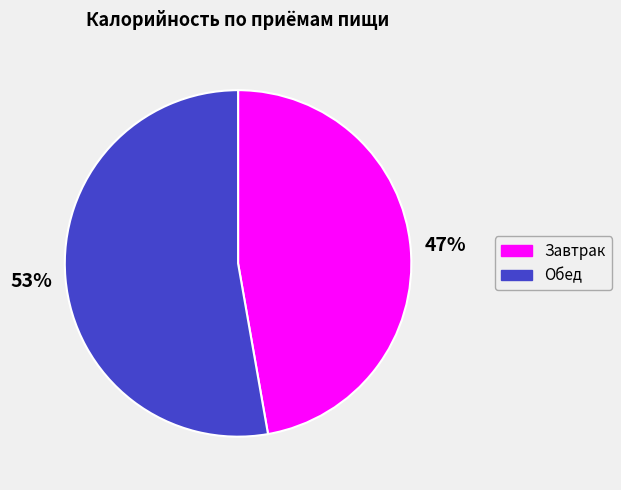

Is the sum of Обед and Завтрак greater than half?

Yes